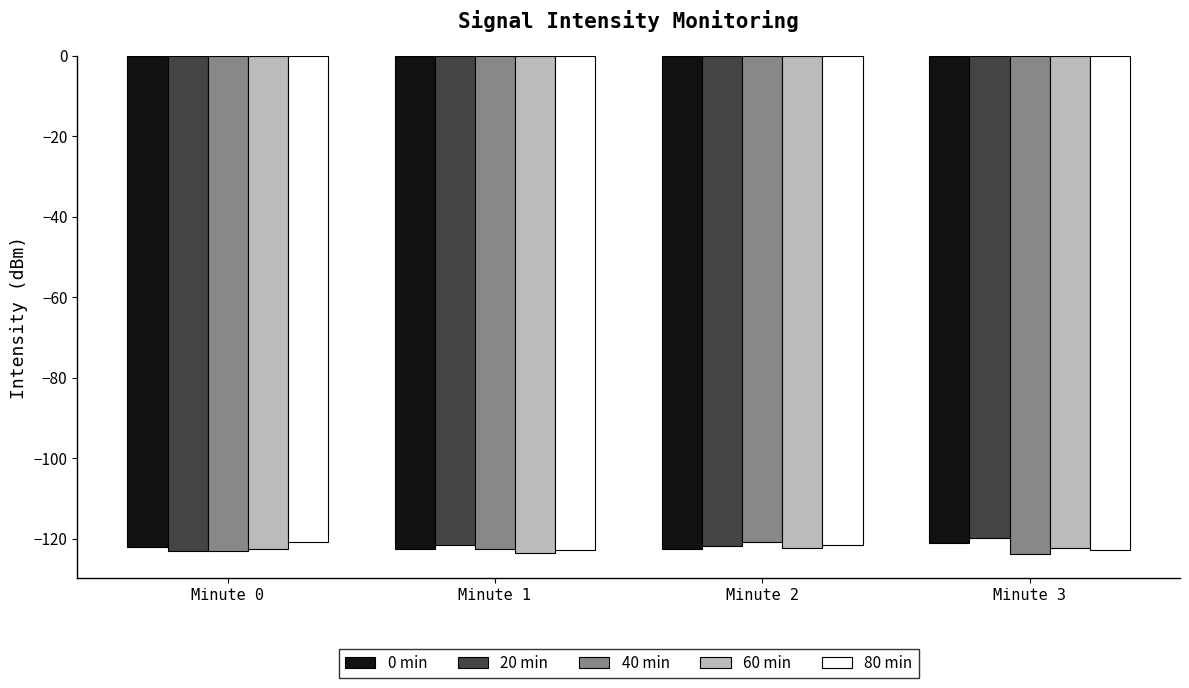

What is the sum of the 0 min values at Minute 1 and Minute 2?

-244.8